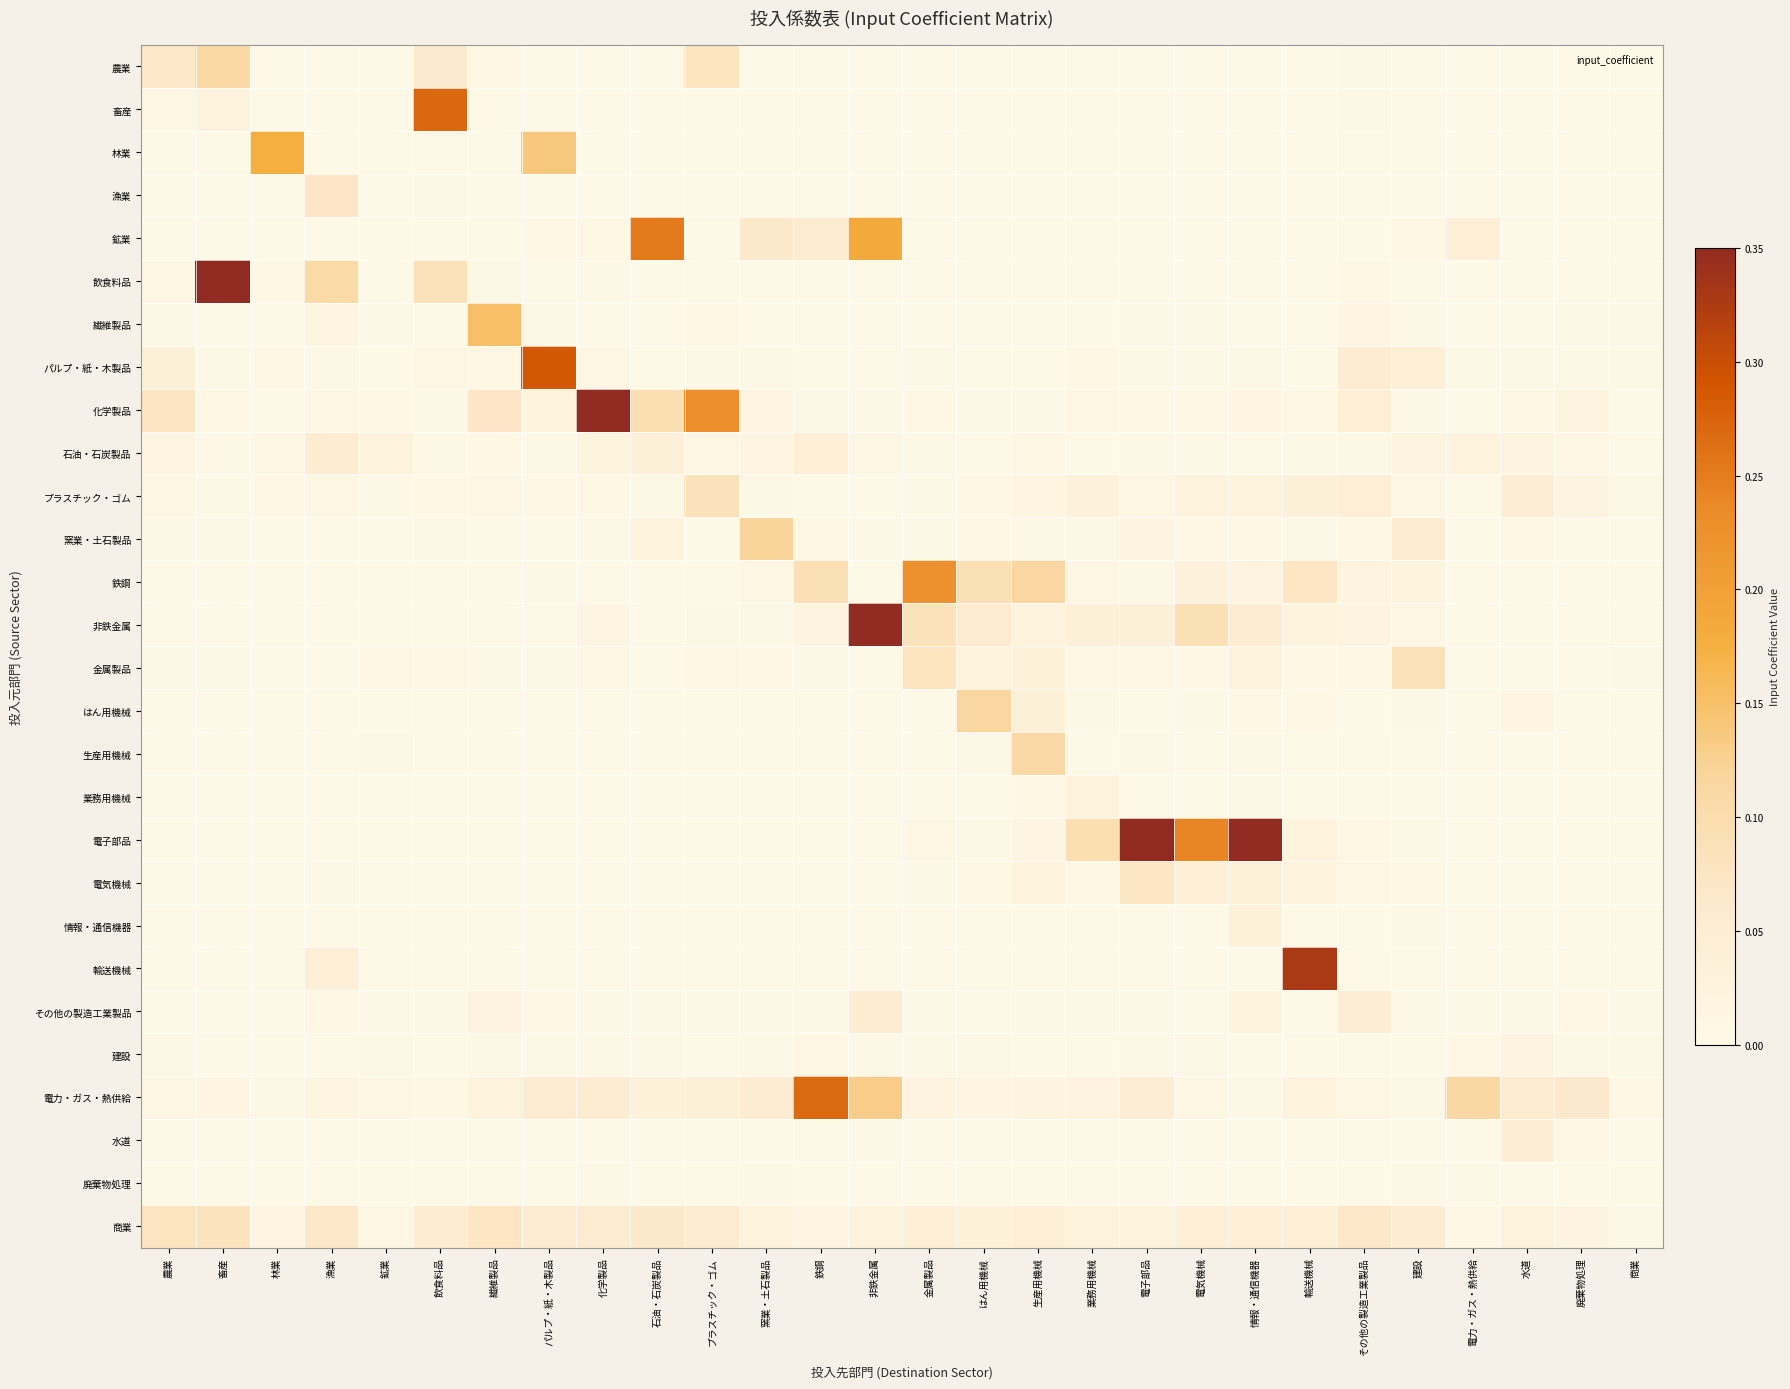

Between 農業 and 石油・石炭製品, which series saw the biggest shift?

鉱業